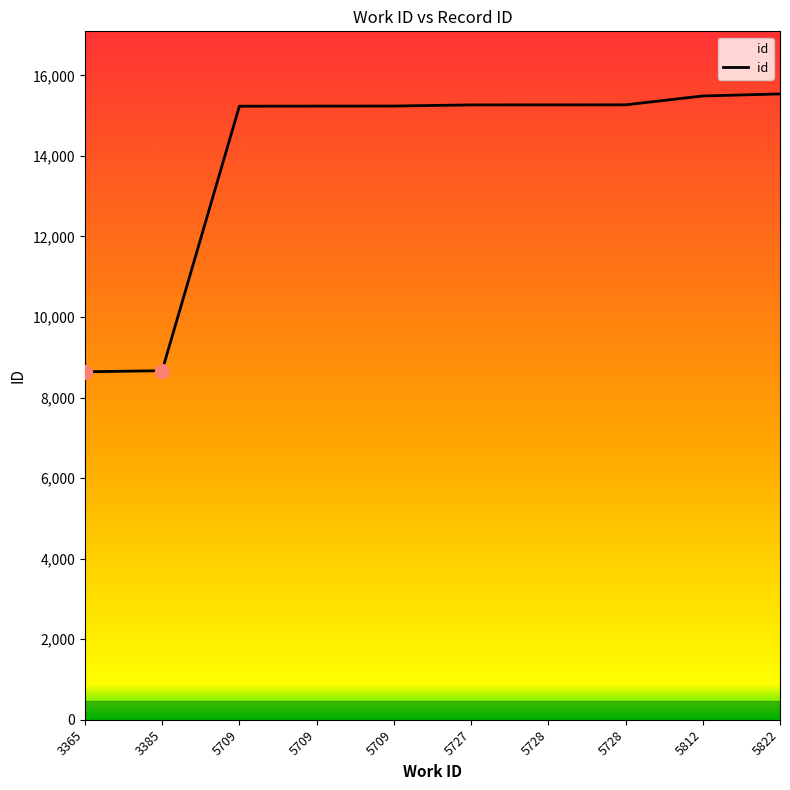

True or false: the data shows 8666 at 3385.

True